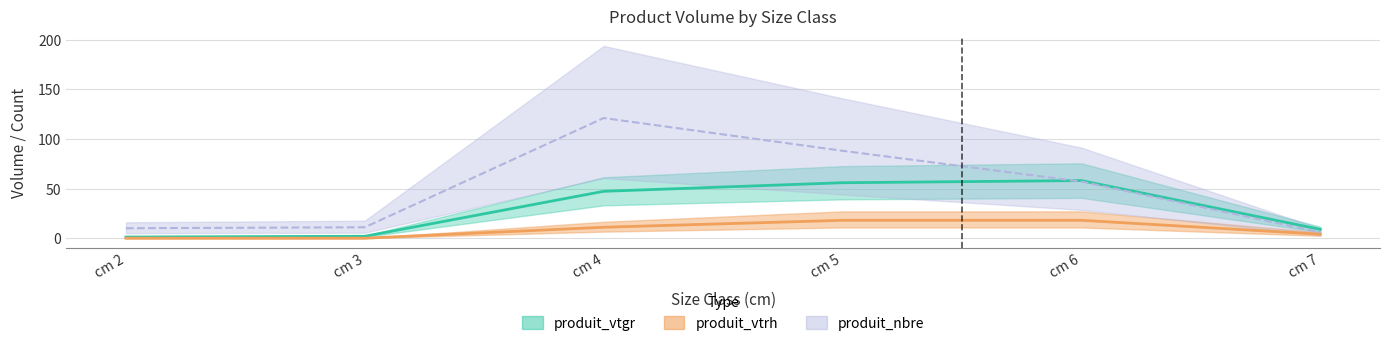

Rank the series at cm 7 from highest to lowest value.

produit_vtgr, produit_nbre, produit_vtrh